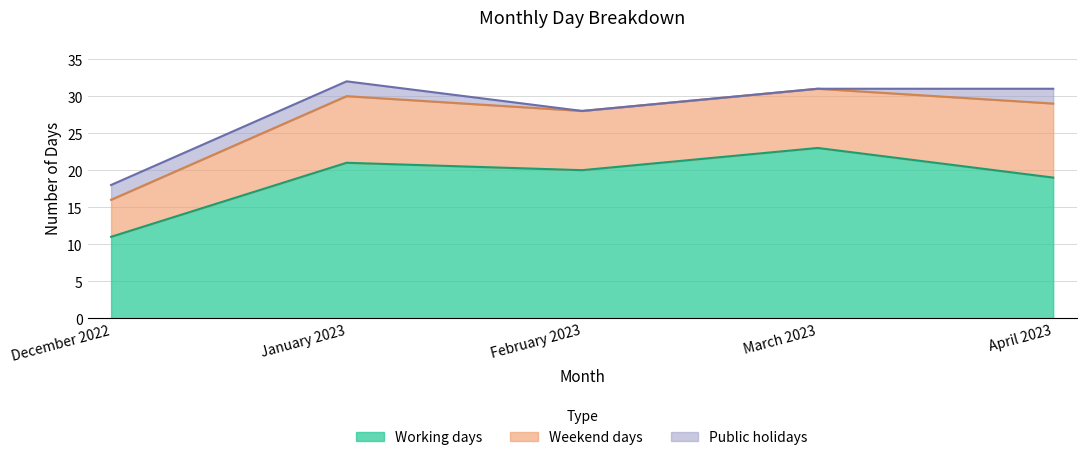

Count the Weekend days values in the range 8 to 9.

3